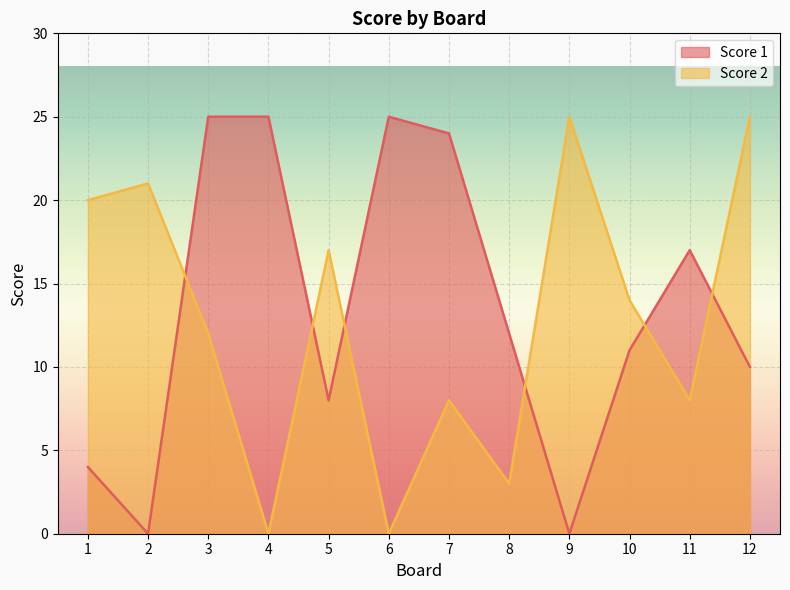

At how many categories does at least one series exceed 9?

12